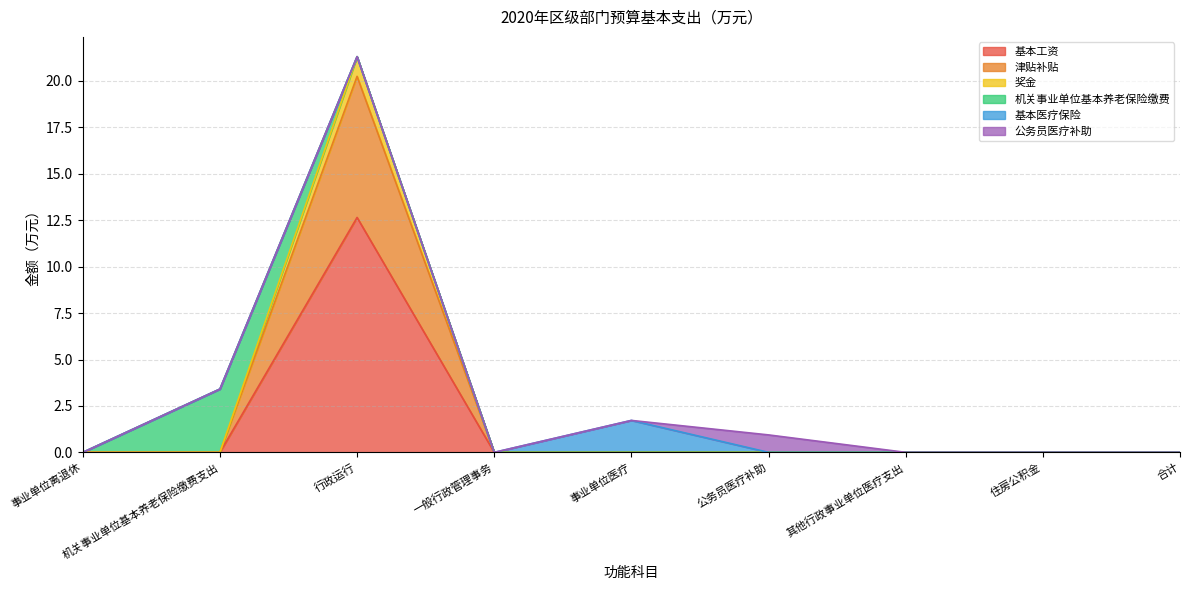

At which category is the sum across all series the highest?

行政运行